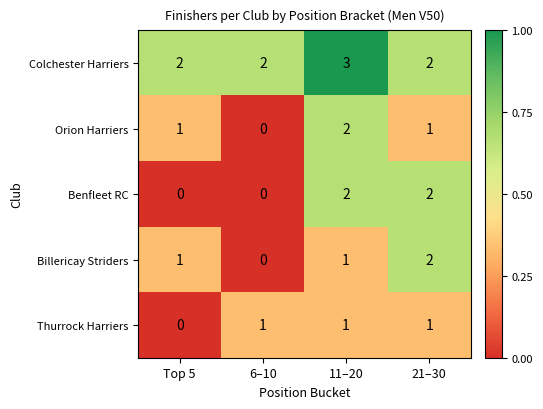

At which category is the sum across all series the highest?

11–20